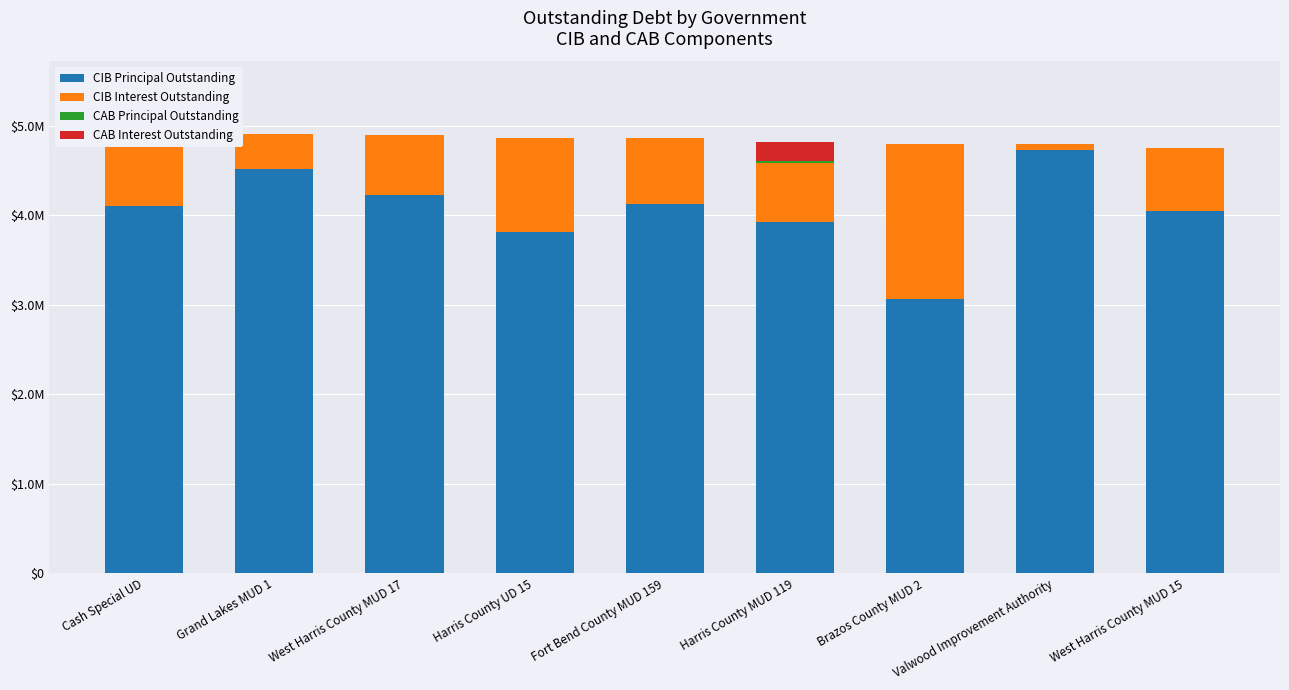

The CIB Principal Outstanding series shows 4520000.0 at Grand Lakes MUD 1. True or false?

True